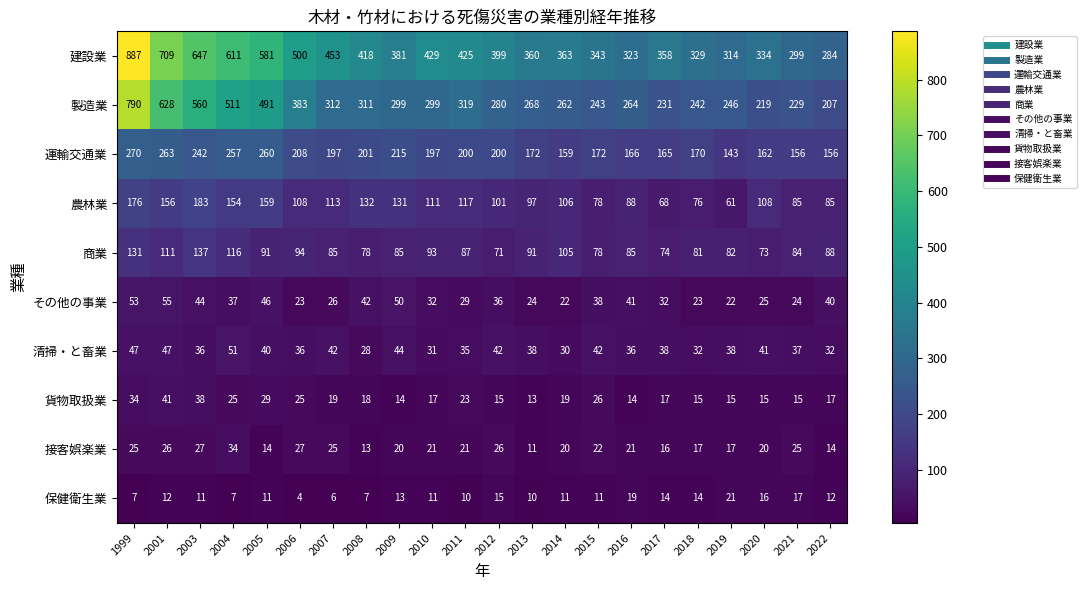

Rank the series by their maximum value, from highest to lowest.

建設業, 製造業, 運輸交通業, 農林業, 商業, その他の事業, 清掃・と畜業, 貨物取扱業, 接客娯楽業, 保健衛生業